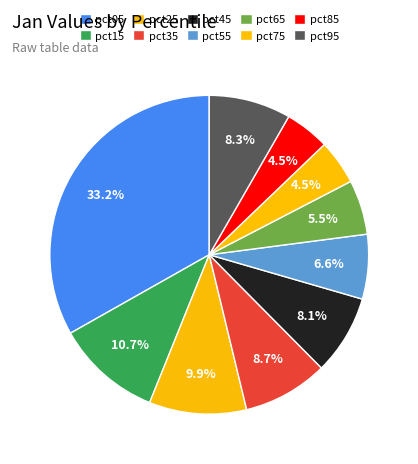

Count the number of slices in the pie.

10